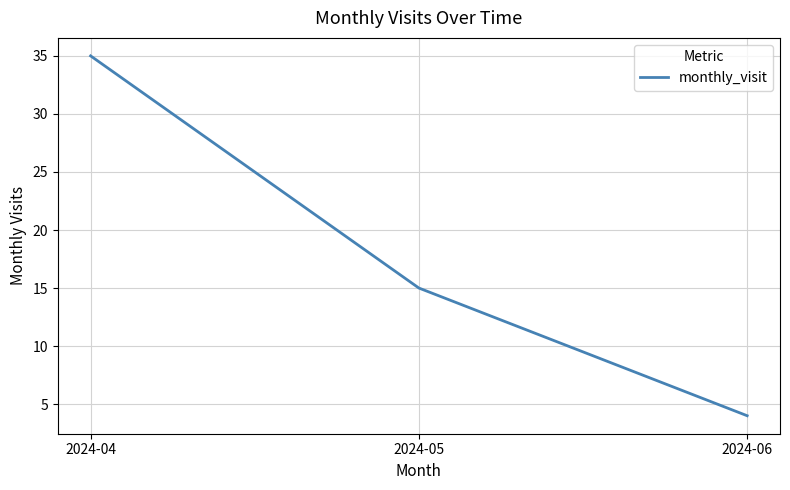

Rank the categories by value from lowest to highest.

2024-06, 2024-05, 2024-04